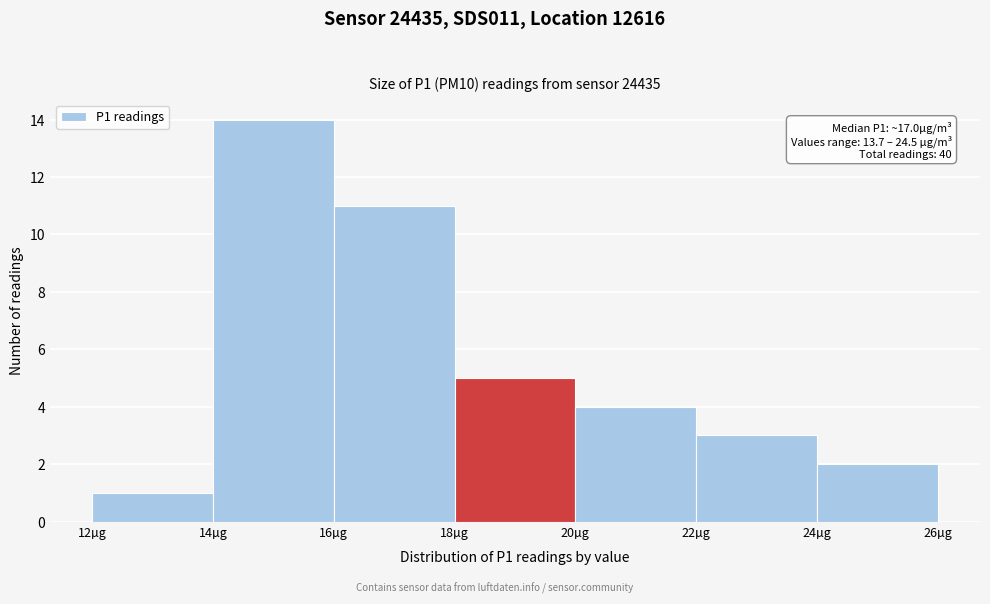

Which range on the x-axis has the tallest bar?

14 to 16